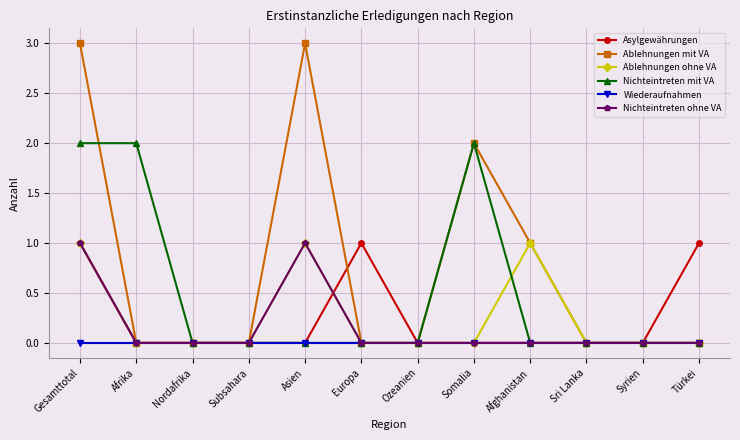

Is the value of Nichteintreten ohne VA at Gesamttotal greater than the value of Ablehnungen ohne VA at Türkei?

Yes